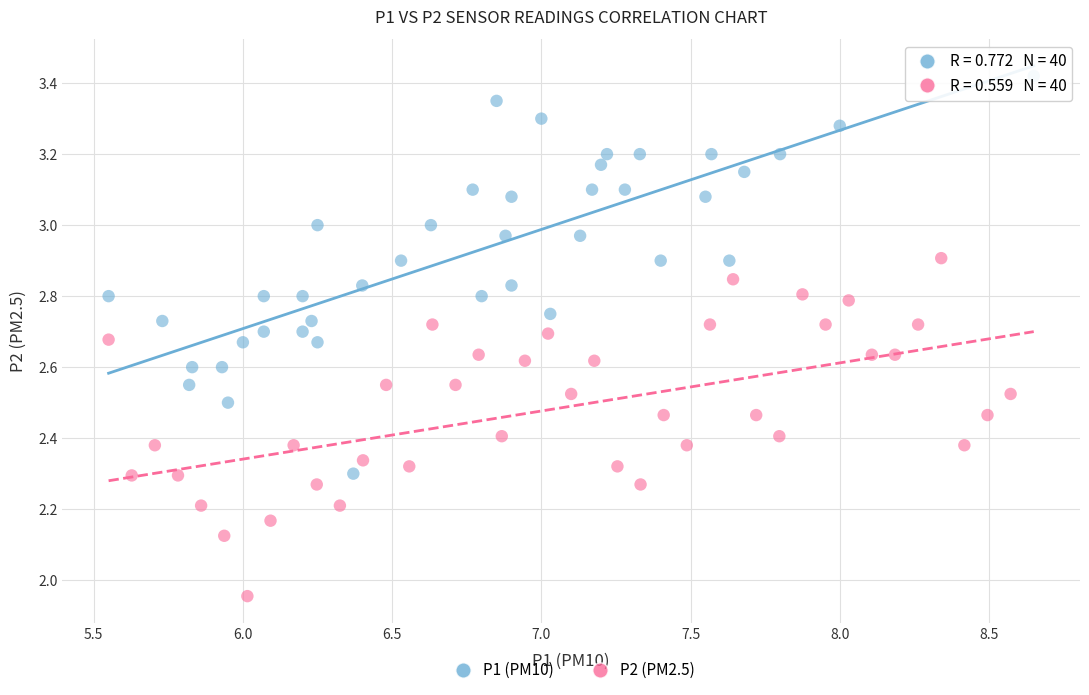

What are all the series names shown in the legend?

P1 (PM10), P2 (PM2.5)